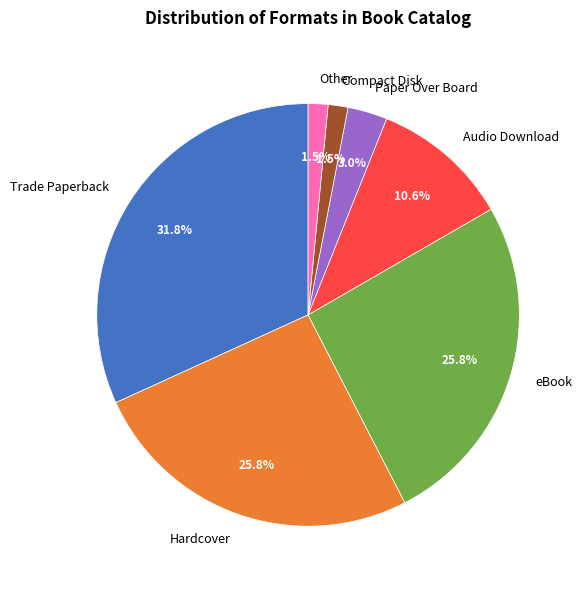

What percentage is the eBook slice, to the nearest percent?

26%